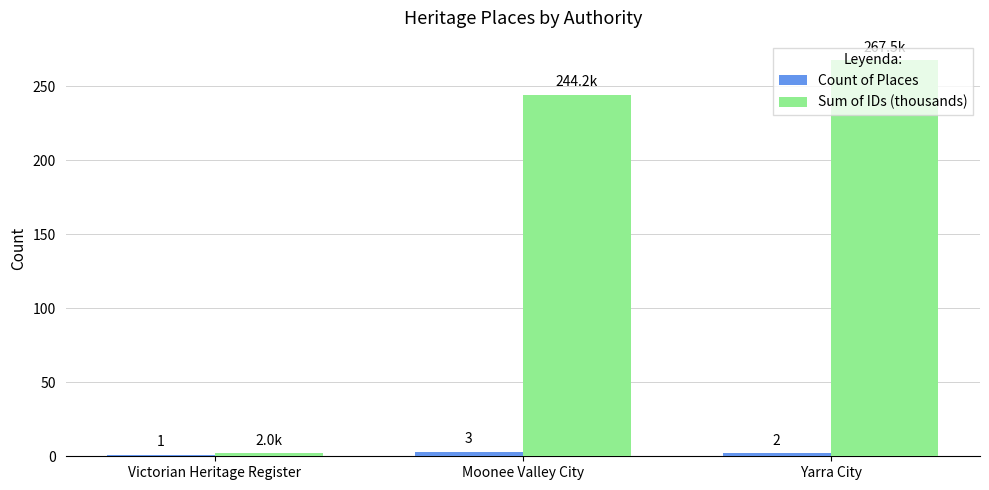

Rank the series by their maximum value, from lowest to highest.

Count of Places, Sum of IDs (thousands)